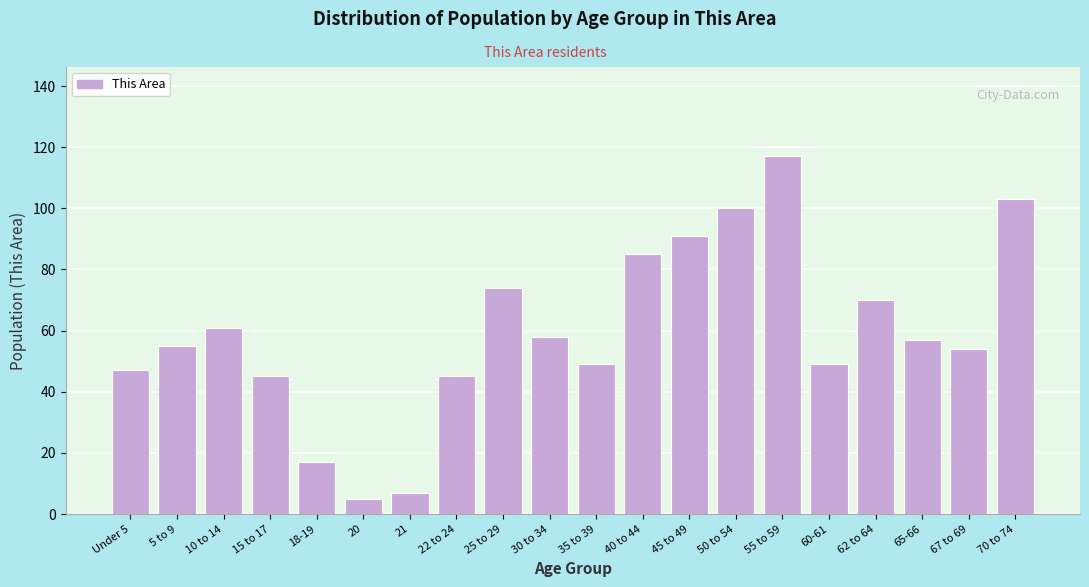

Reading left to right, list all the values displayed in this chart.

47	55	61	45	17	5	7	45	74	58	49	85	91	100	117	49	70	57	54	103